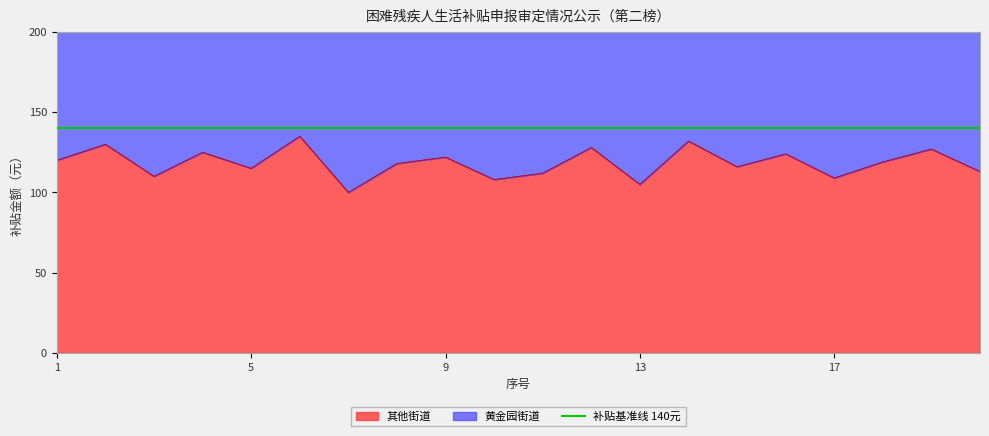

Reading left to right, what are all the values shown in this chart?

1=120	2=130	3=110	4=125	5=115	6=135	7=100	8=118	9=122	10=108	11=112	12=128	13=105	14=132	15=116	16=124	17=109	18=119	19=127	20=113